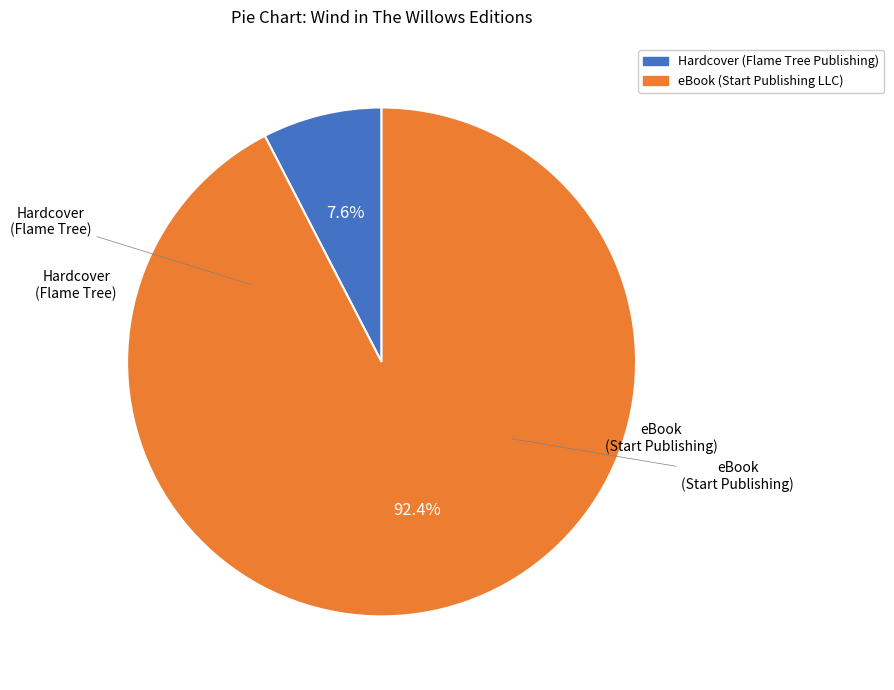

To the nearest percent, what is the difference between the eBook (Start Publishing LLC) and Hardcover (Flame Tree Publishing) slice percentages?

85%